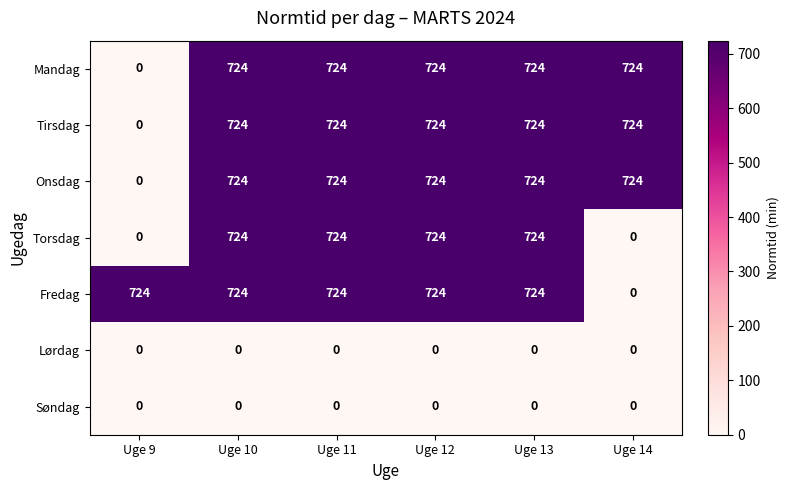

At which label is Onsdag closest to 362?

Uge 9